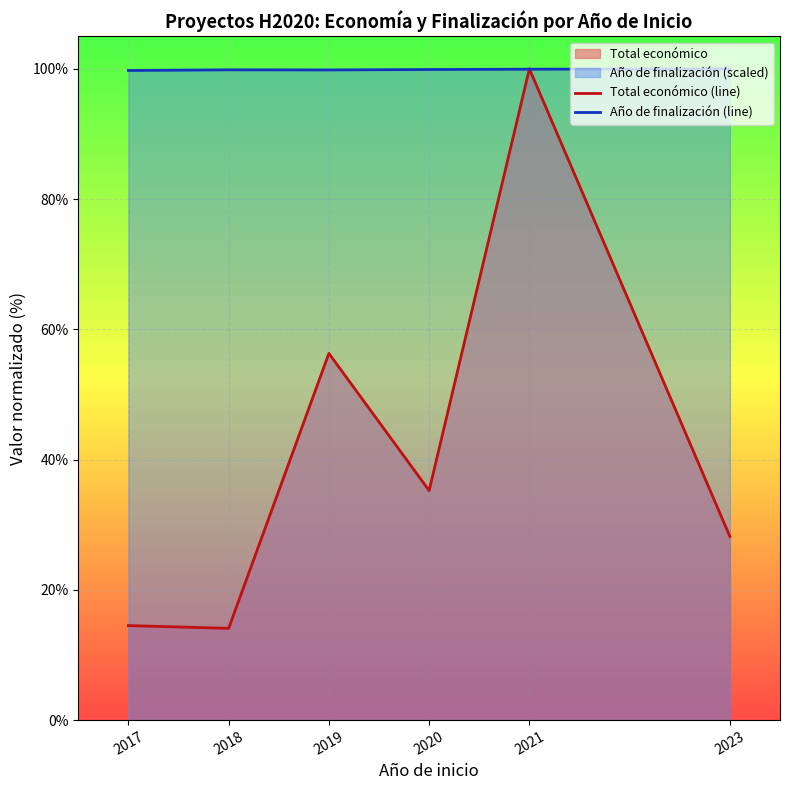

Is the value of Total económico (line) at 2018 greater than the value of Año de finalización (line) at 2019?

No